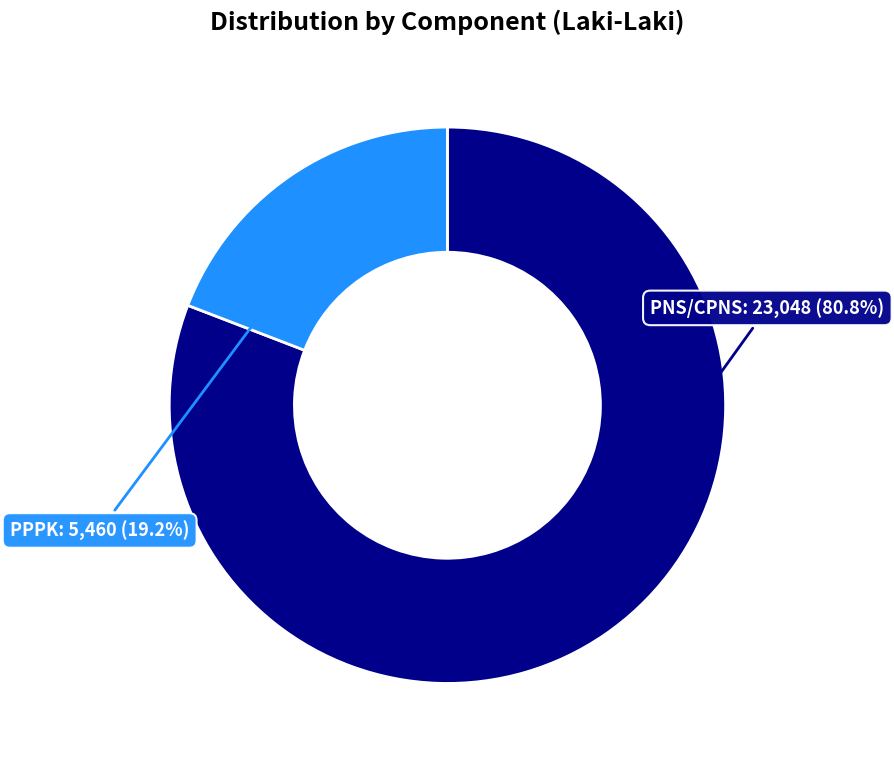

What is the change in value from PNS/CPNS to PPPK?

-17588